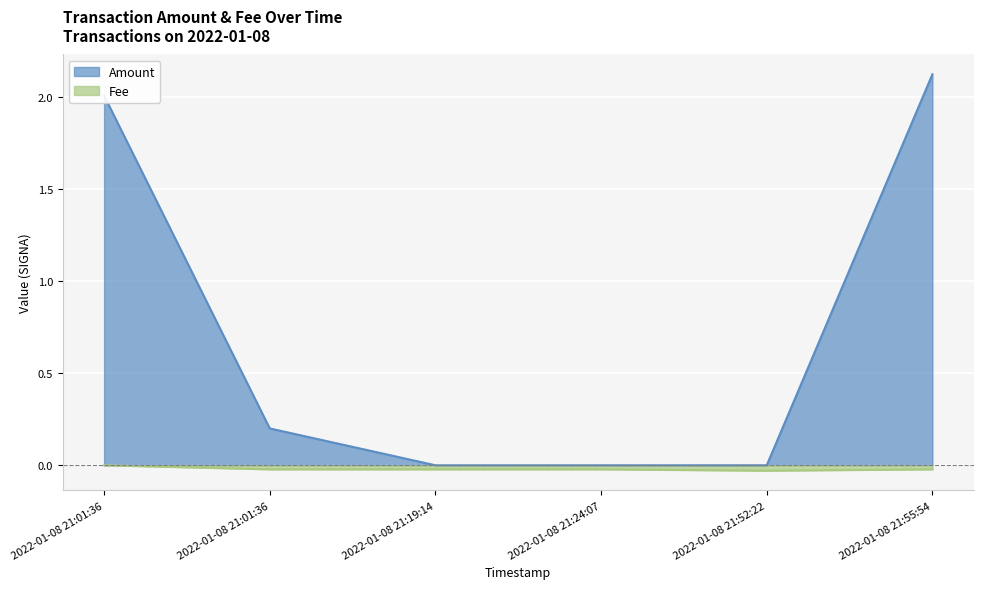

How many lines are shown in the chart?

2